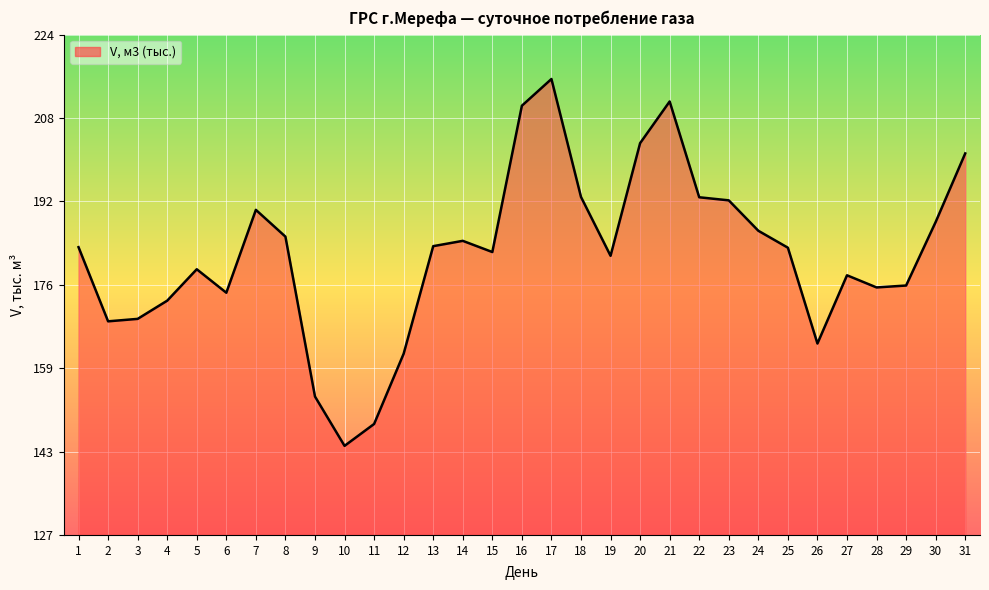

True or false: the data shows 192.7 at 22.

True